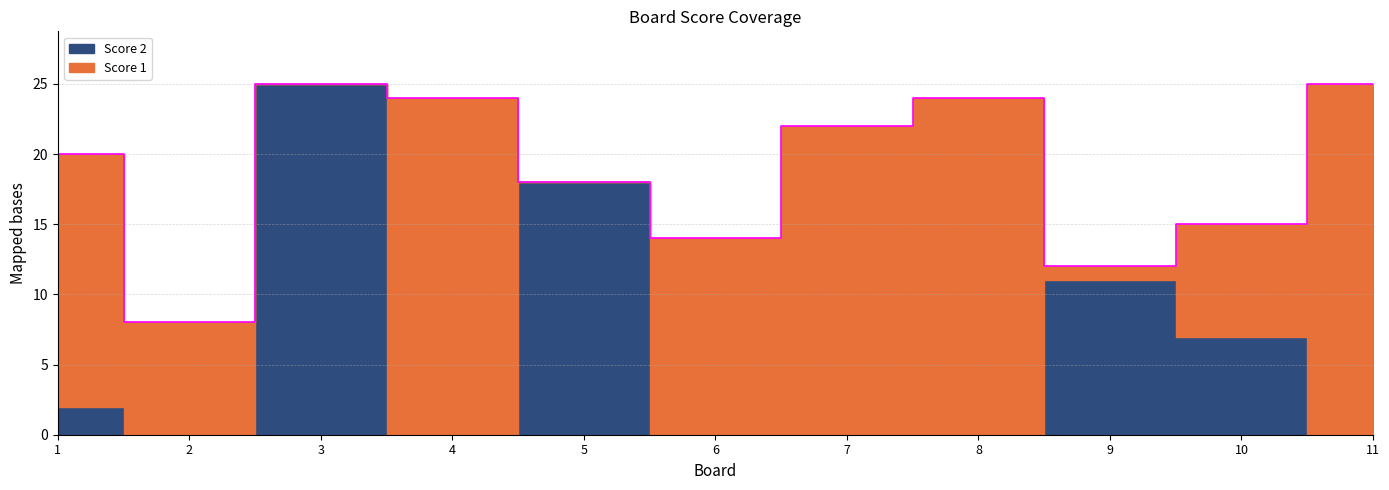

The value of Score 1 at 2 is 13. True or false?

False